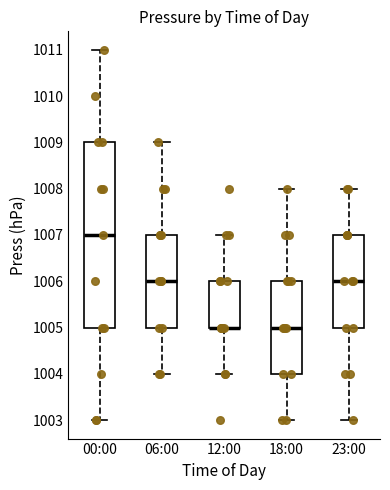

Comparing the boxes themselves (not the whiskers), which one is the tallest?

00:00